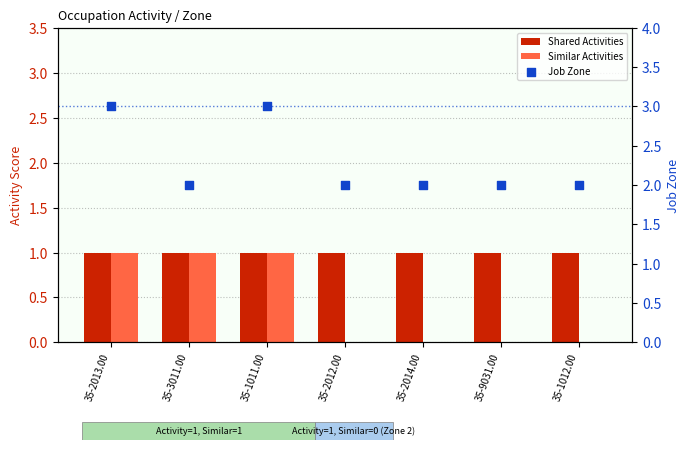

Which series reaches the maximum Y coordinate?

Job Zone